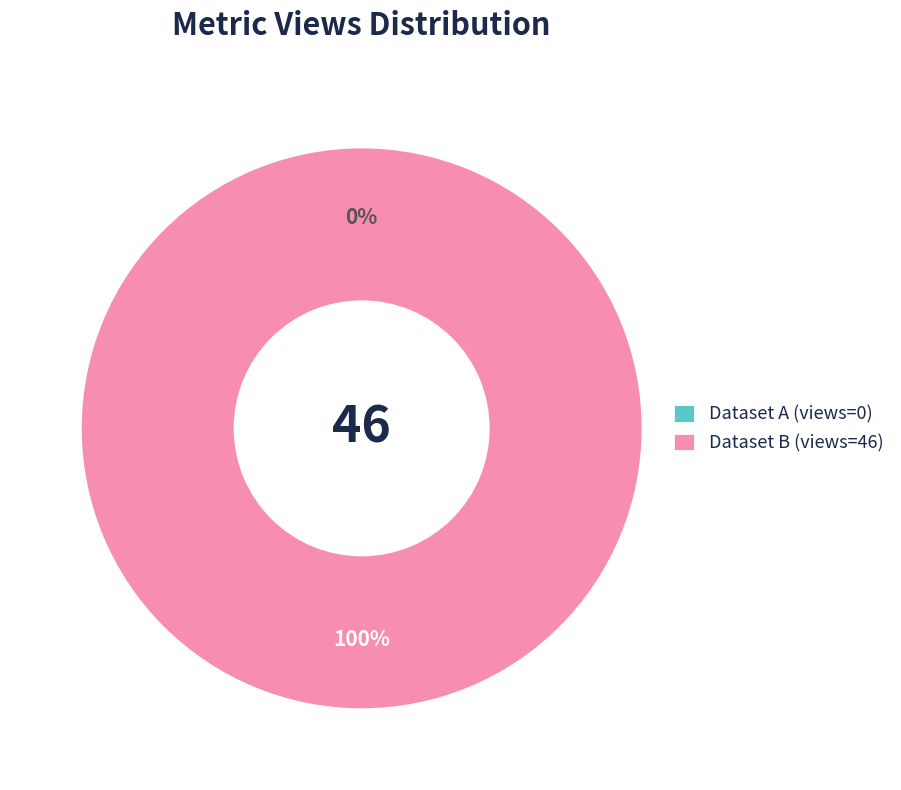

True or false: Dataset B (views=46) accounts for 100% of the total.

True